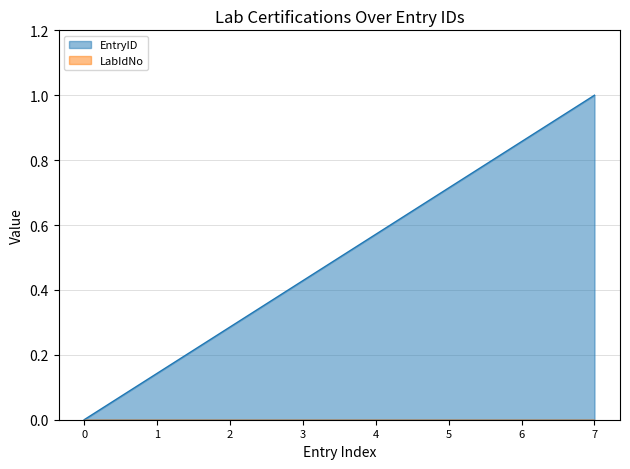

Reading left to right, transcribe all the data shown in this chart.

2015-04-27=0.0	2015-04-27=0.1	2015-04-27=0.3	2015-04-27=0.4	2015-04-27=0.6	2015-04-27=0.7	2015-04-27=0.9	2015-04-27=1.0